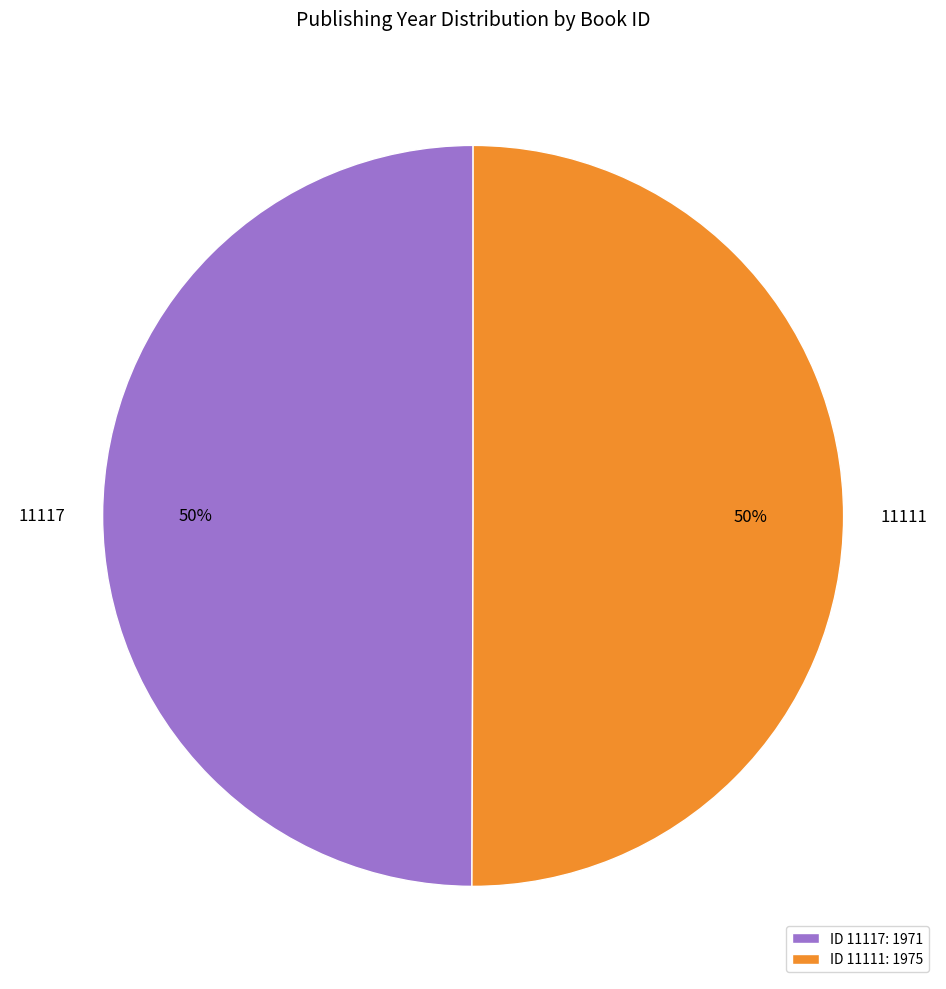

The 11117 slice represents 50% of the pie. True or false?

True